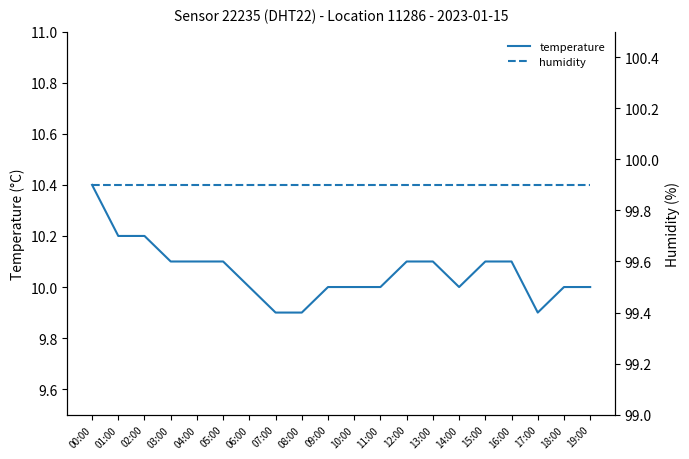

Which has a higher value, 02:00 or 10:00?

02:00